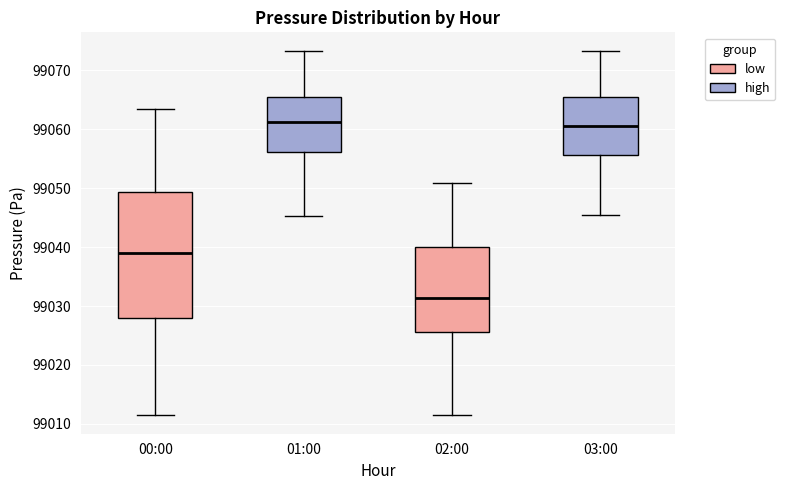

Reading left to right, read every box against the y-axis: the position of its median line, the range the box covers, and the ends of its whiskers. The values are not printed on the chart, so give them approximately, as read against the axis.

00:00: median 99039, box 99028 to 99049, whiskers 99011 to 99063
01:00: median 99061, box 99056 to 99065, whiskers 99045 to 99073
02:00: median 99031, box 99026 to 99040, whiskers 99011 to 99051
03:00: median 99061, box 99056 to 99065, whiskers 99045 to 99073